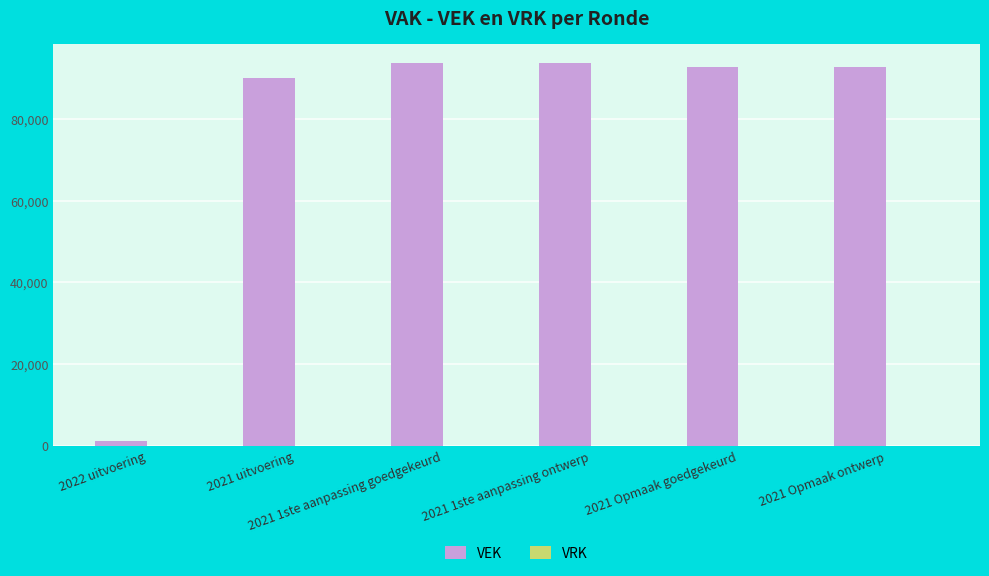

What is the difference between the maximum and minimum values?

92786